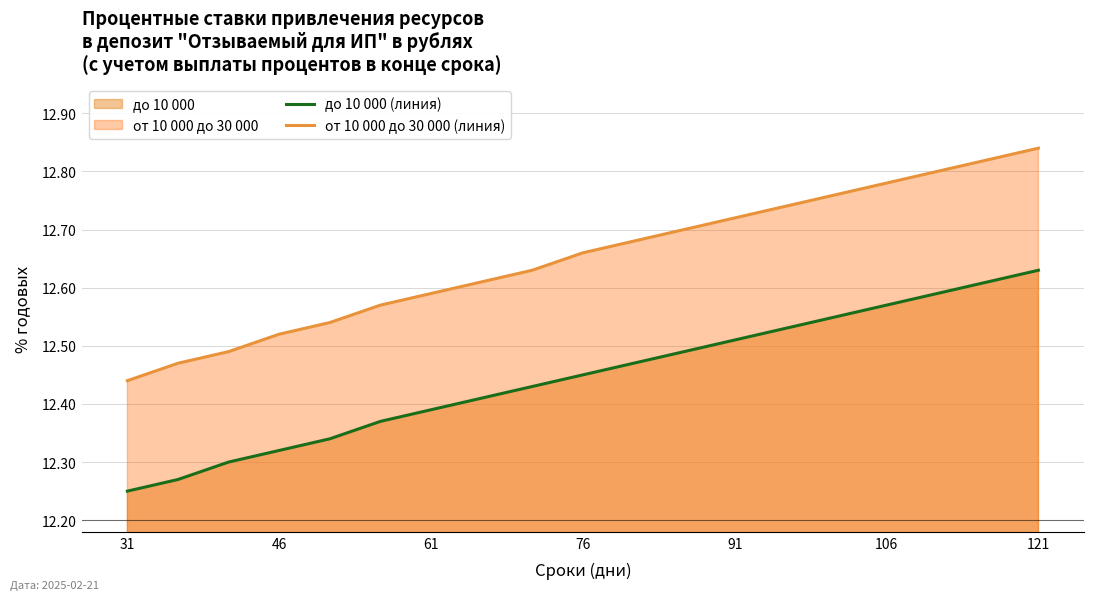

What is the greatest value displayed?

12.8